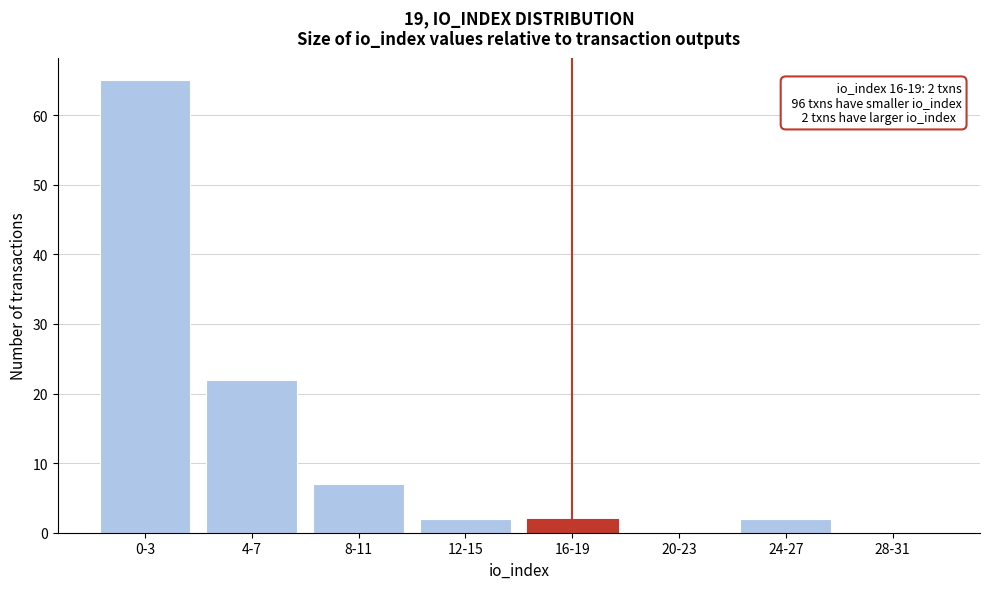

Reading right to left, transcribe all the data shown in this chart.

28-31=0	24-27=2	20-23=0	16-19=2	12-15=2	8-11=7	4-7=22	0-3=65